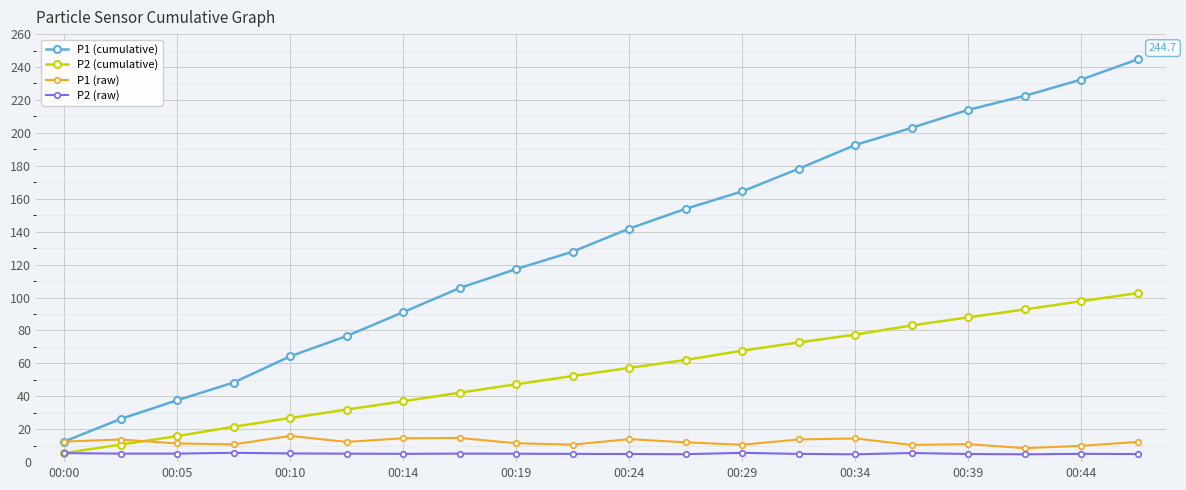

What is the value of the P2 (cumulative) point at the 18th from the left?

92.7